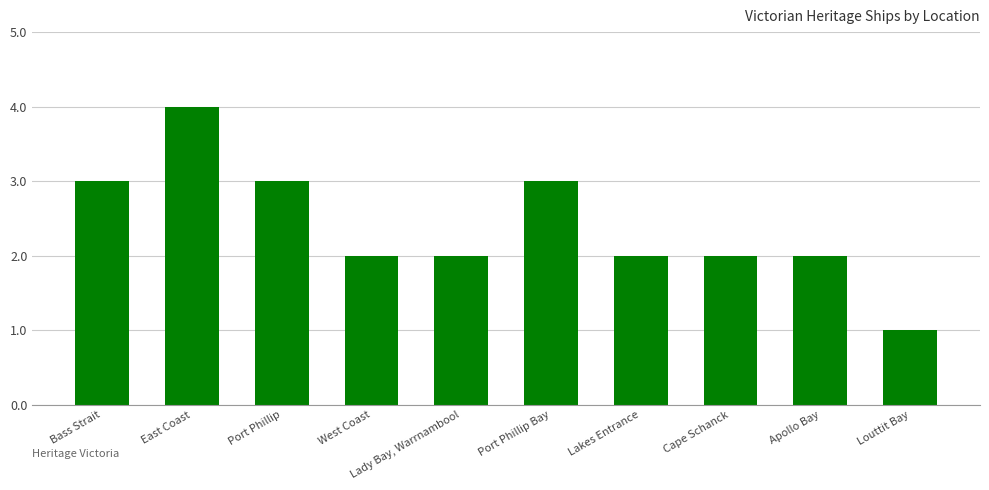

What is the greatest value displayed?

4